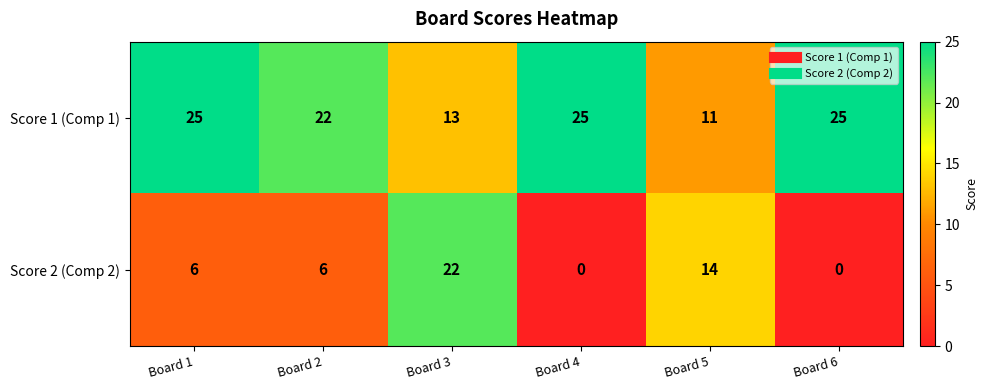

Which series has the largest total across all categories?

Score 1 (Comp 1)